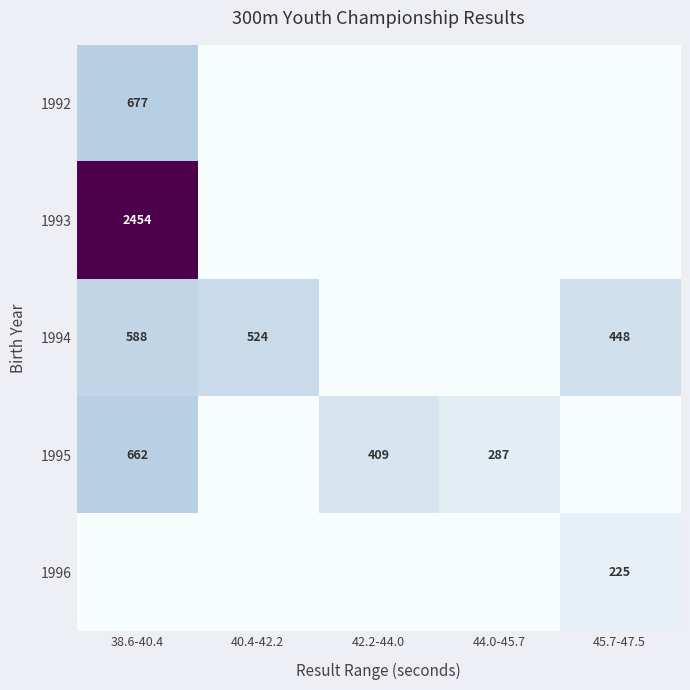

Which has a higher value, 44.0-45.7 or 38.6-40.4?

38.6-40.4